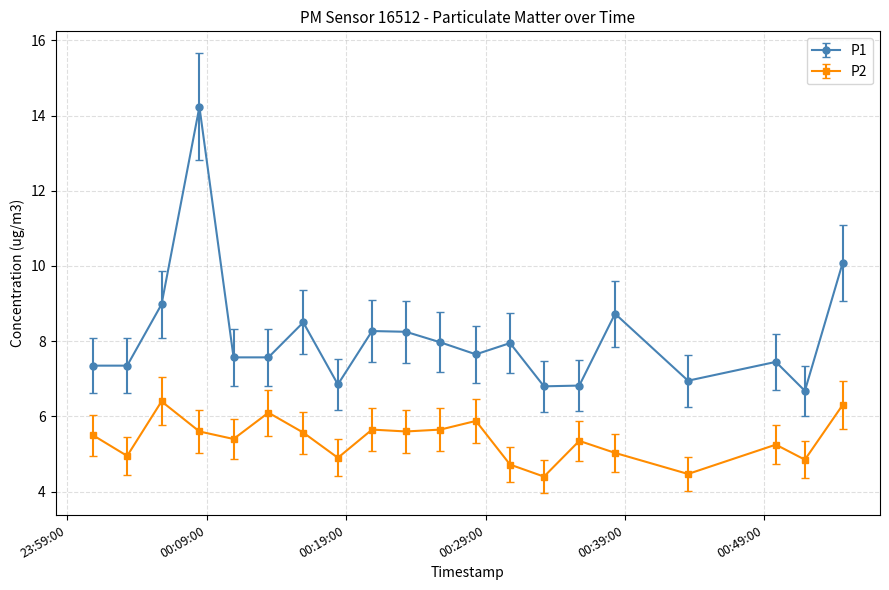

Count the number of categories in the chart.

20